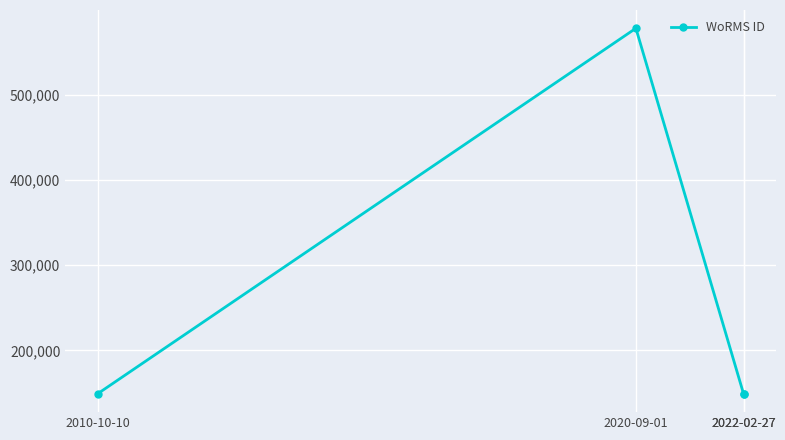

List the labels in order of value, largest first.

2020-09-01, 2010-10-10, 2022-02-27, 2022-02-27